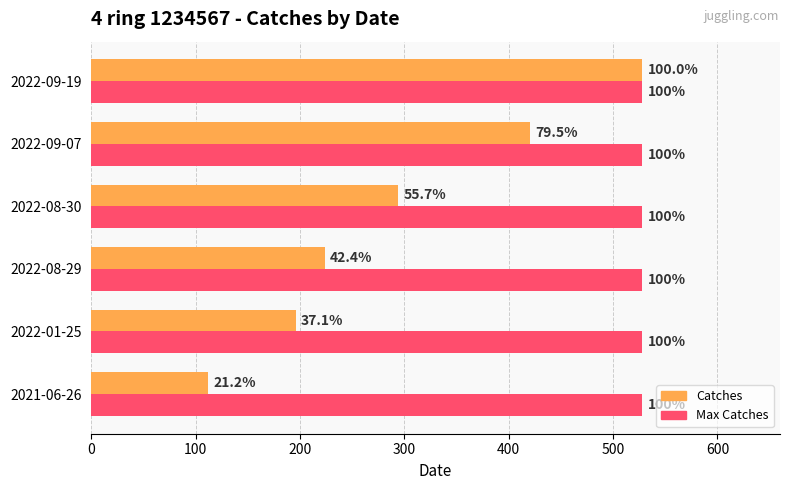

What is the maximum value shown in the chart?

528.0